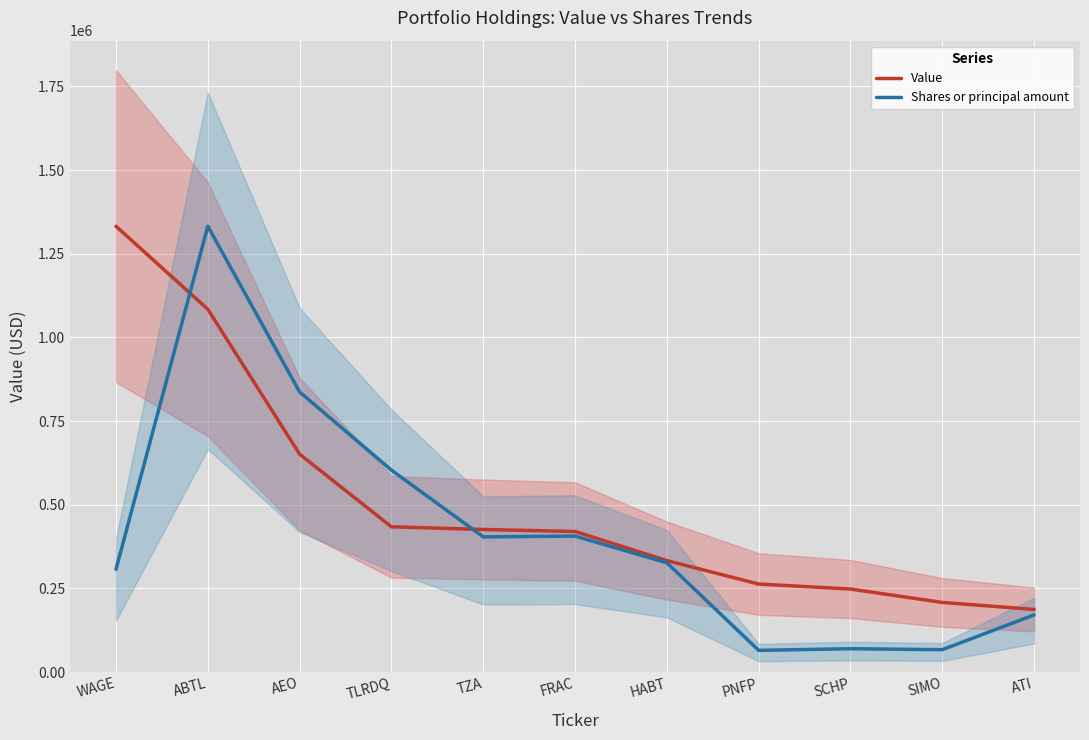

What is the difference between the maximum and minimum values in the Shares or principal amount series?

1267162.7